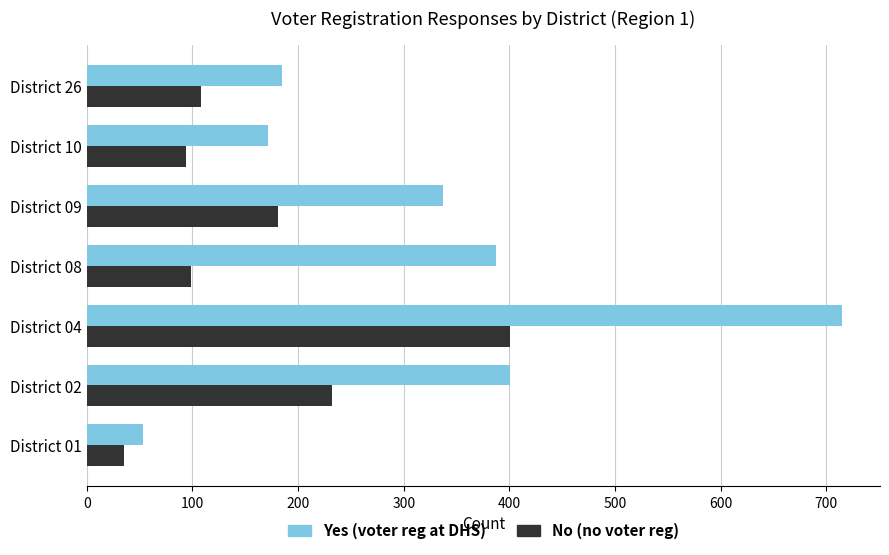

Read the Yes (voter reg at DHS) value at District 02, to the nearest 10.

400